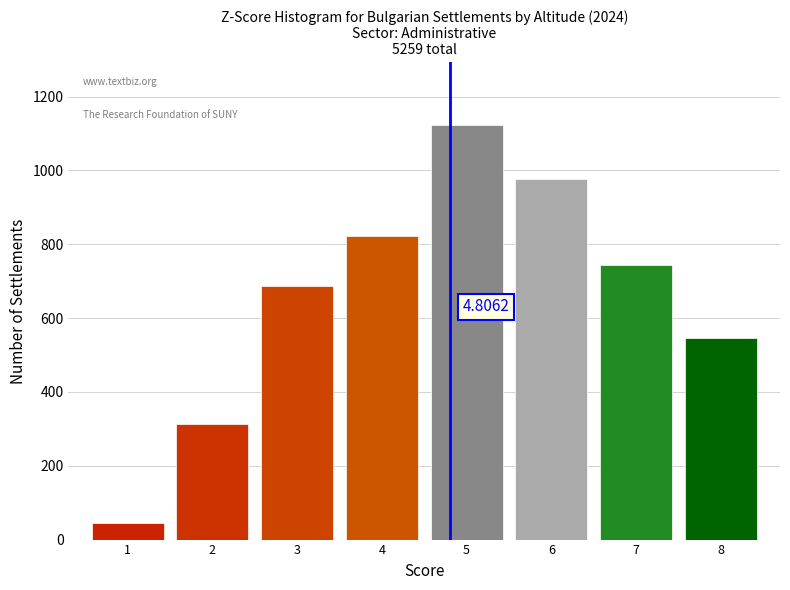

What is the sum of the values at 1 and 4?

868